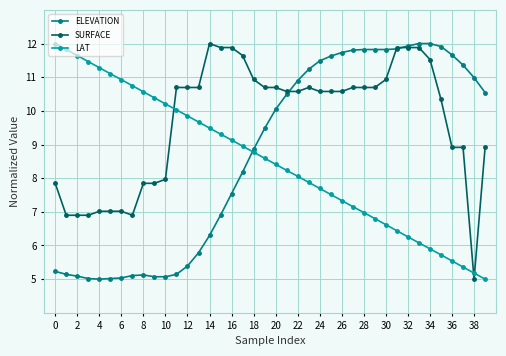

What is the value of the SURFACE point at the 14th from the left?

10.7